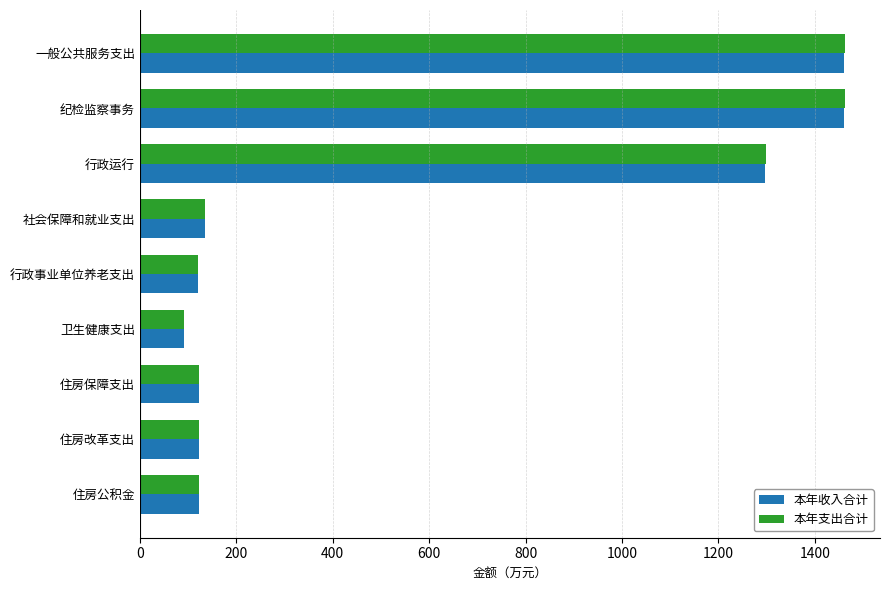

What are all the series names shown in the legend?

本年收入合计, 本年支出合计